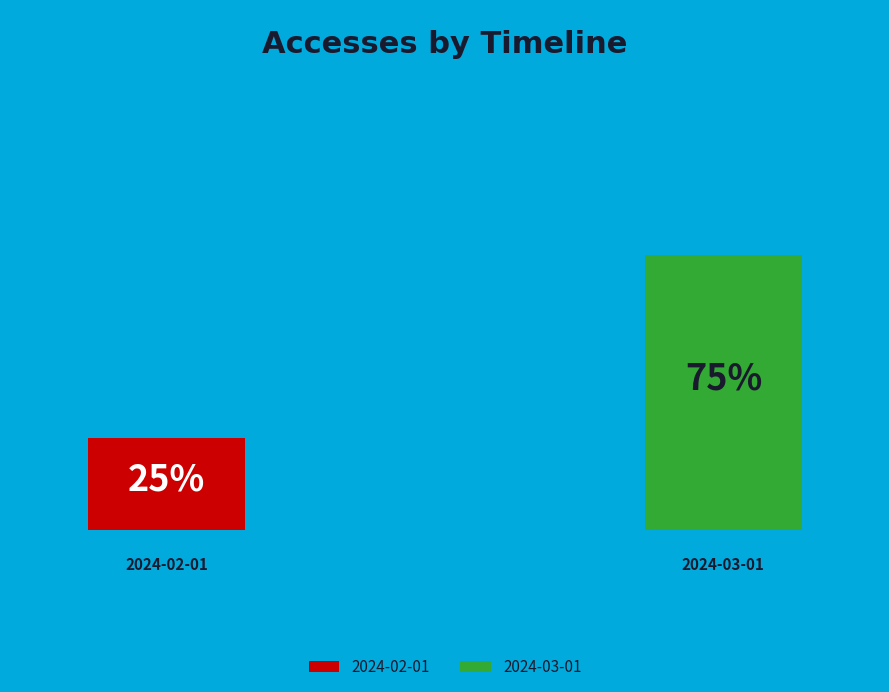

Does any single category account for the majority?

Yes